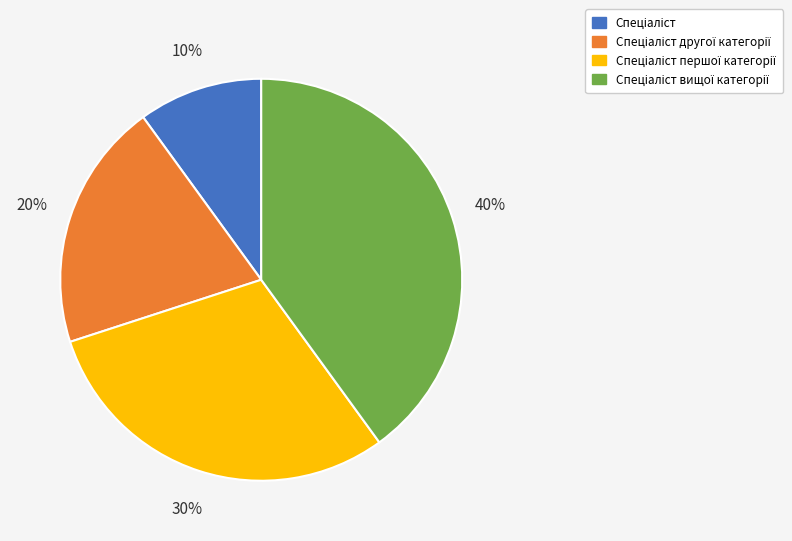

To the nearest percent, what is the difference between the largest and smallest slice percentages?

30%